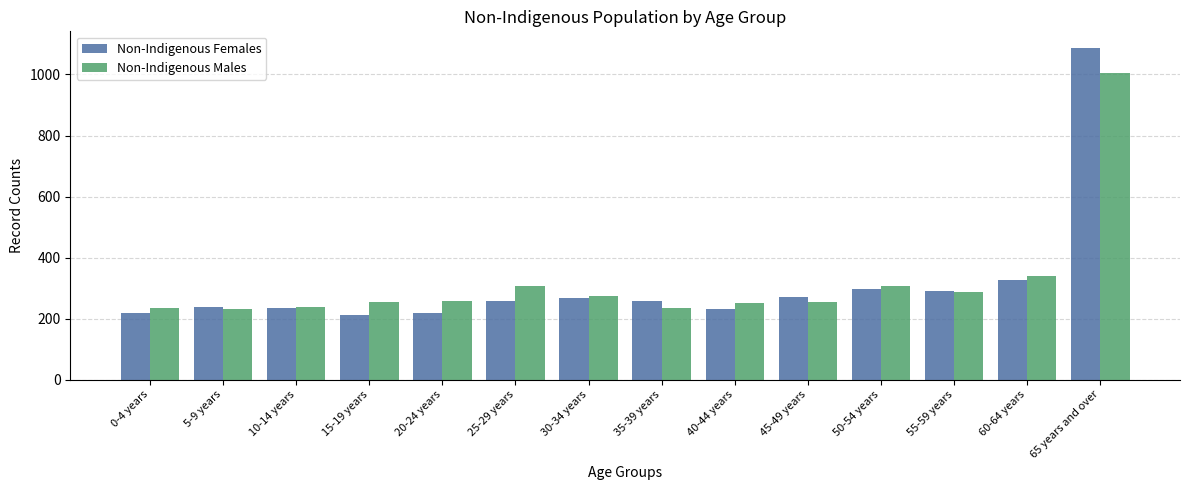

What is the smallest value displayed?

213